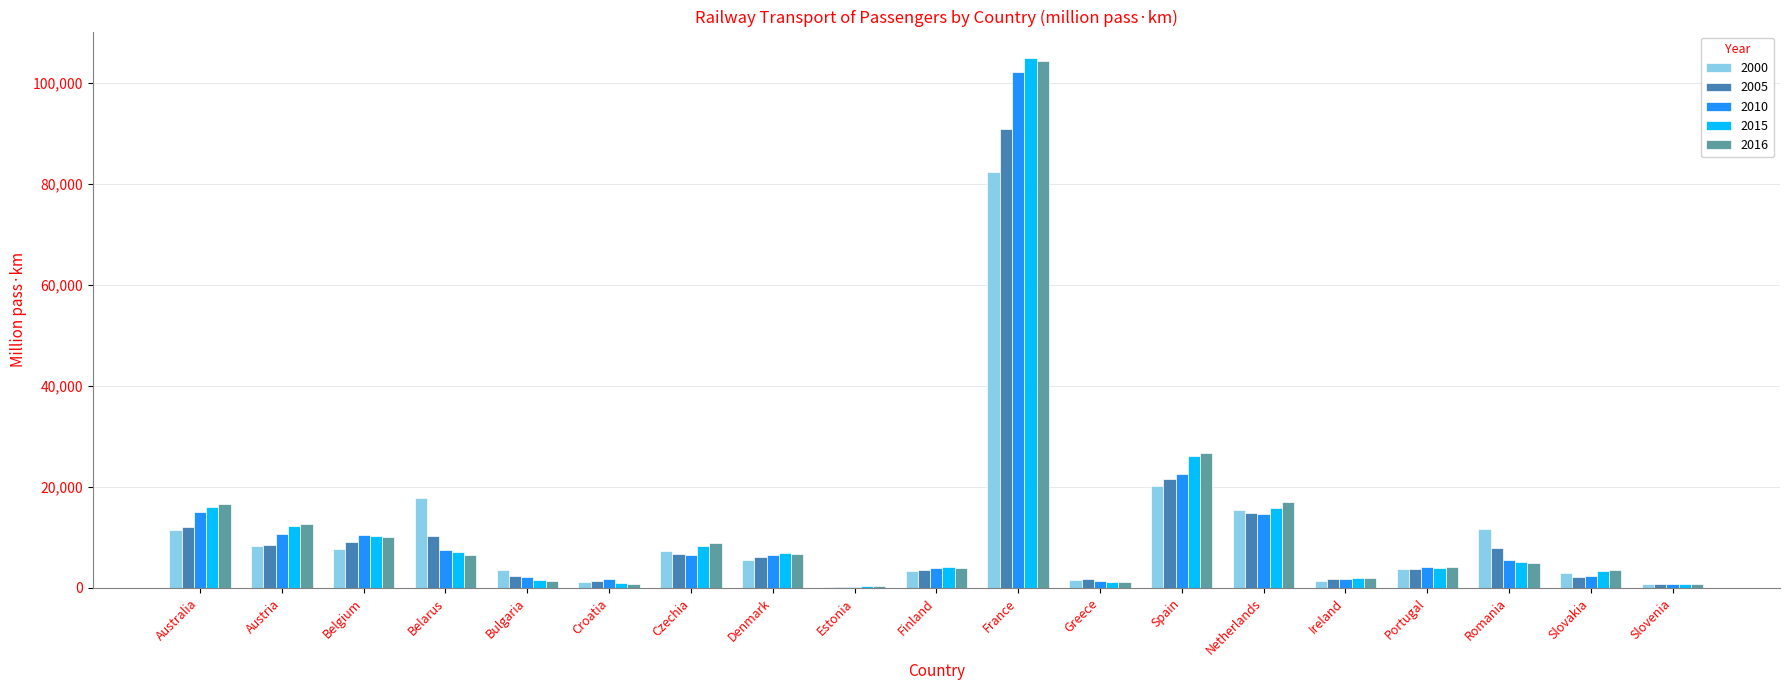

The value of 2005 at Australia is 16420.7. True or false?

False